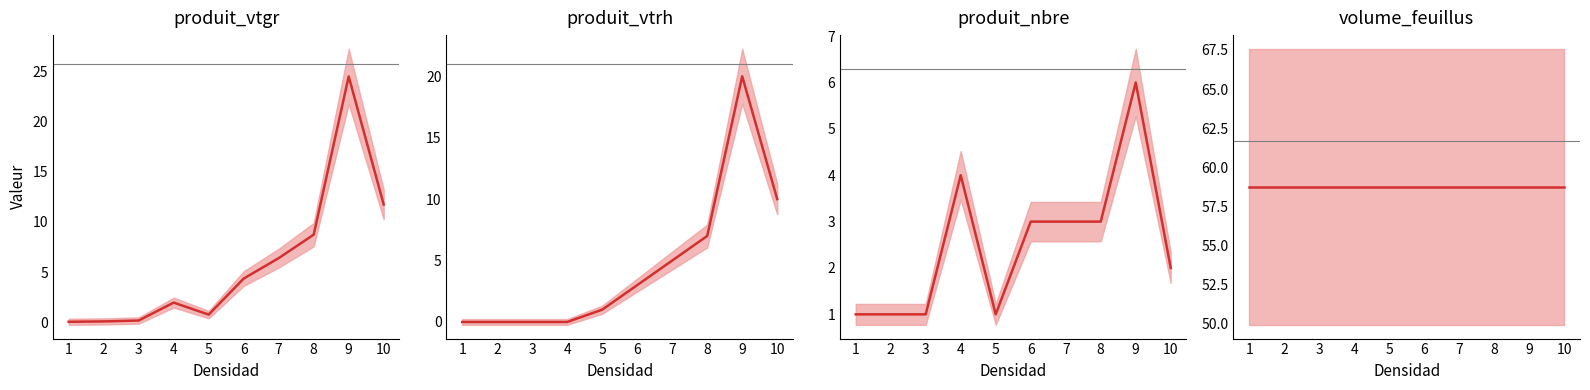

True or false: produit_vtgr and produit_vtrh intersect in this chart.

True